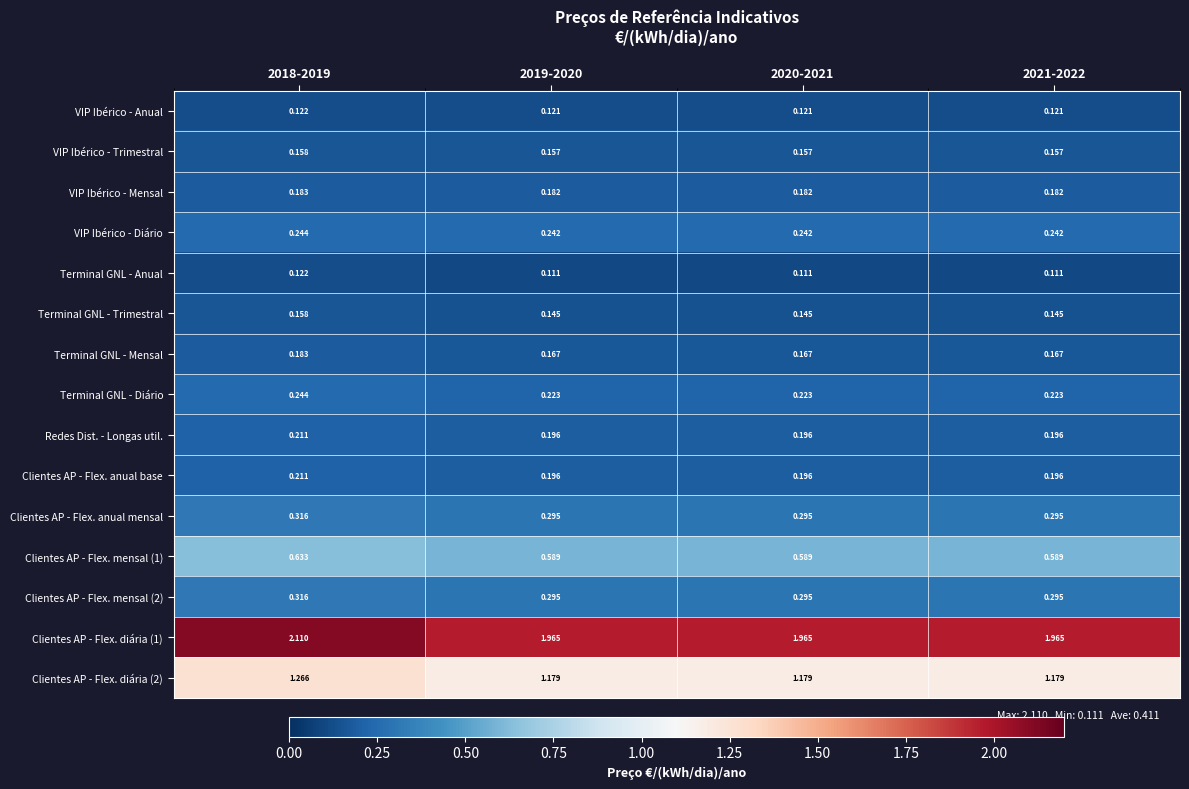

Is the value of Clientes AP - Flex. mensal (2) at 2020-2021 greater than the value of Terminal GNL - Mensal at 2021-2022?

Yes